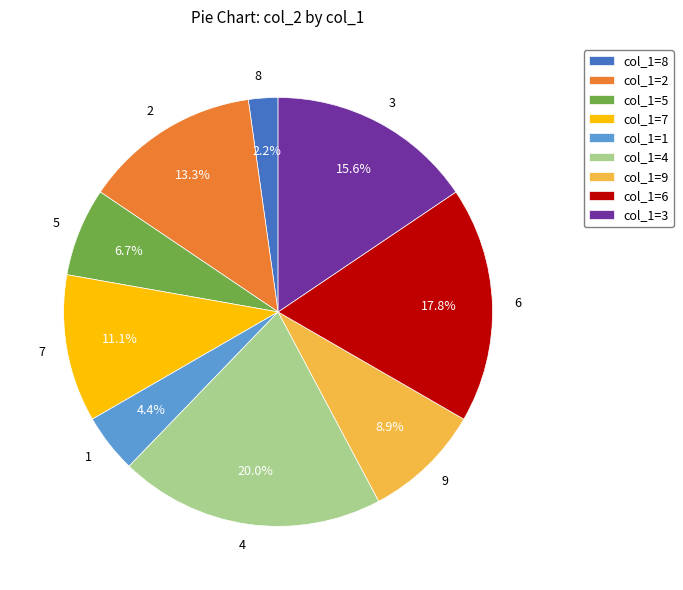

Between 8 and 9, which is larger?

9